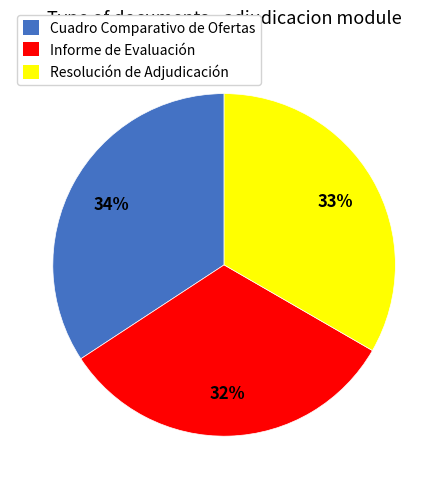

Between Informe de Evaluación and Resolución de Adjudicación, which is larger?

Resolución de Adjudicación